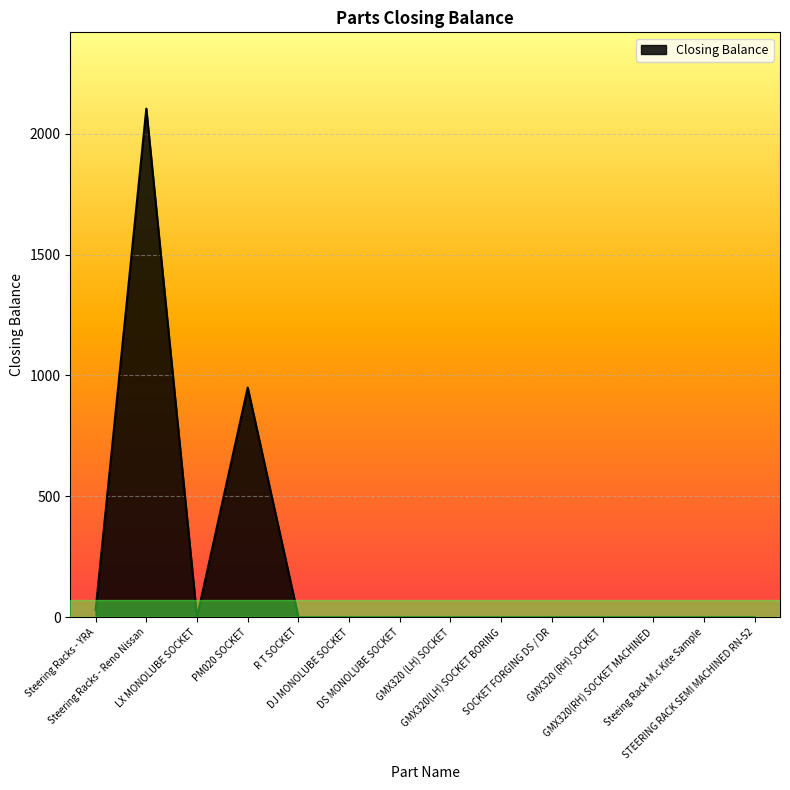

What is the greatest value displayed?

2104